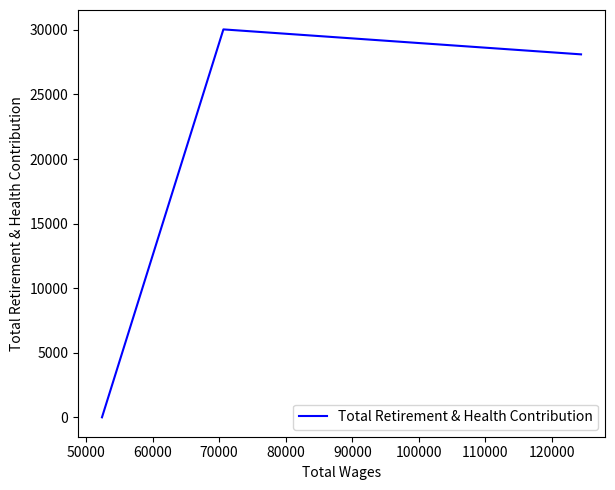

What is the maximum value shown in the chart?

30036